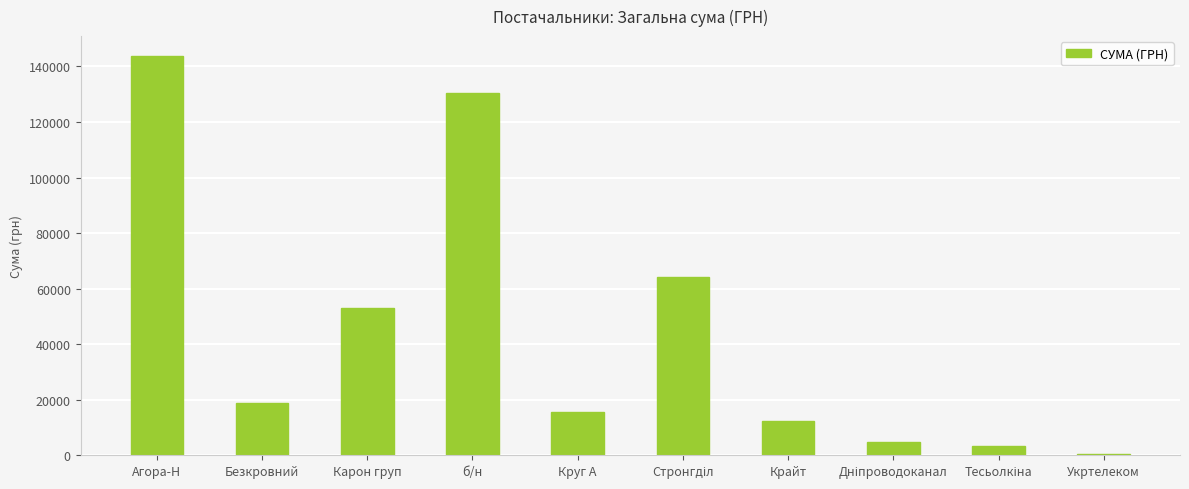

Which label corresponds to the largest value in the chart?

Агора-Н